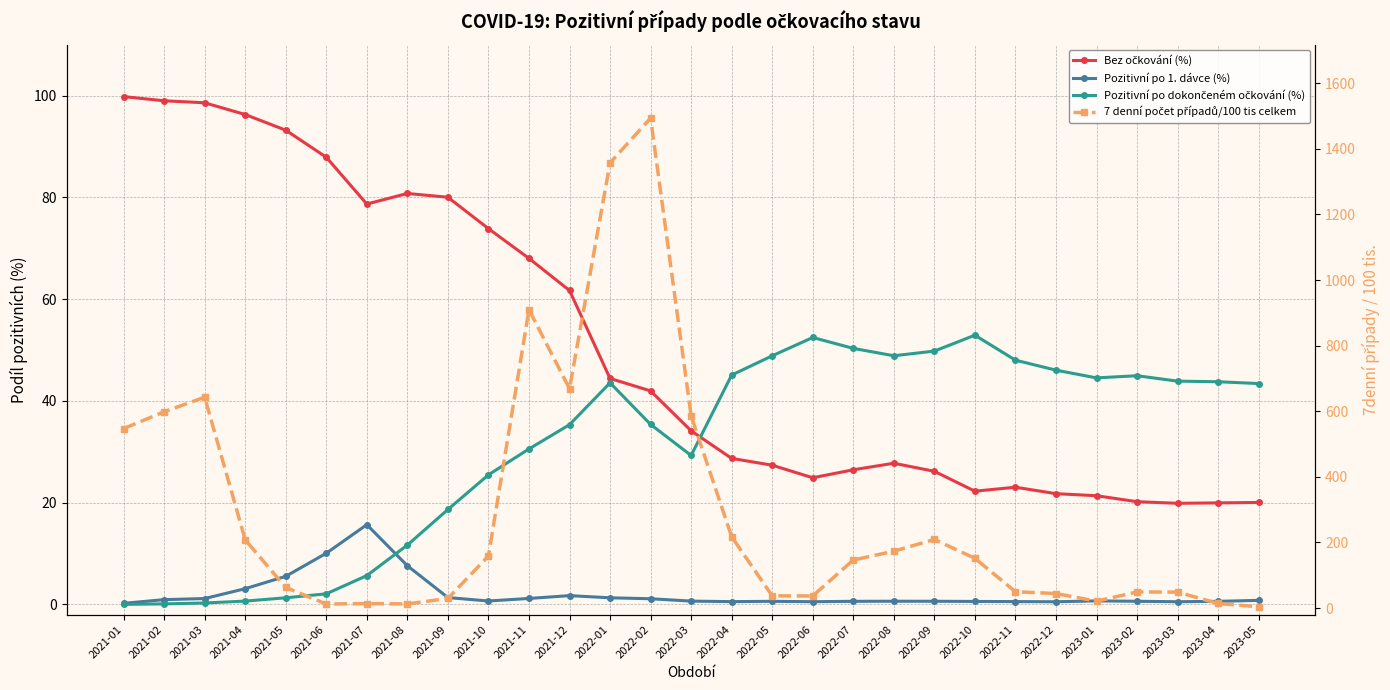

Which series changed the most between 2021-11 and 2022-06?

7 denní počet případů/100 tis celkem